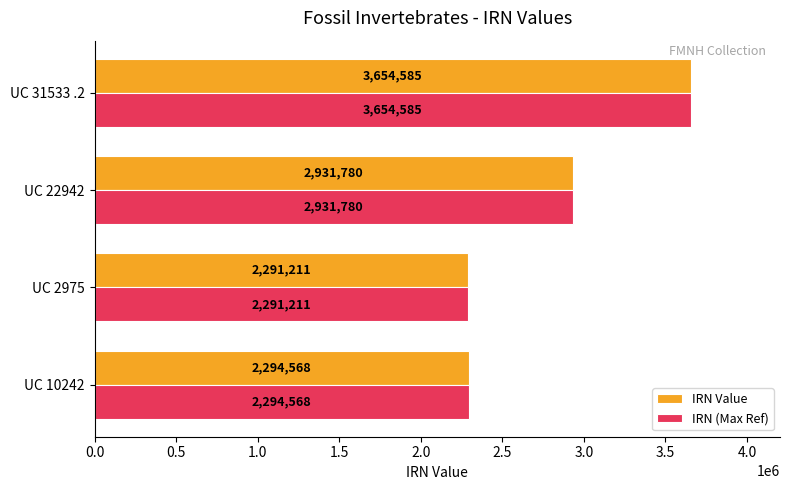

At which label does IRN (Max Ref) reach its peak?

UC 31533 .2